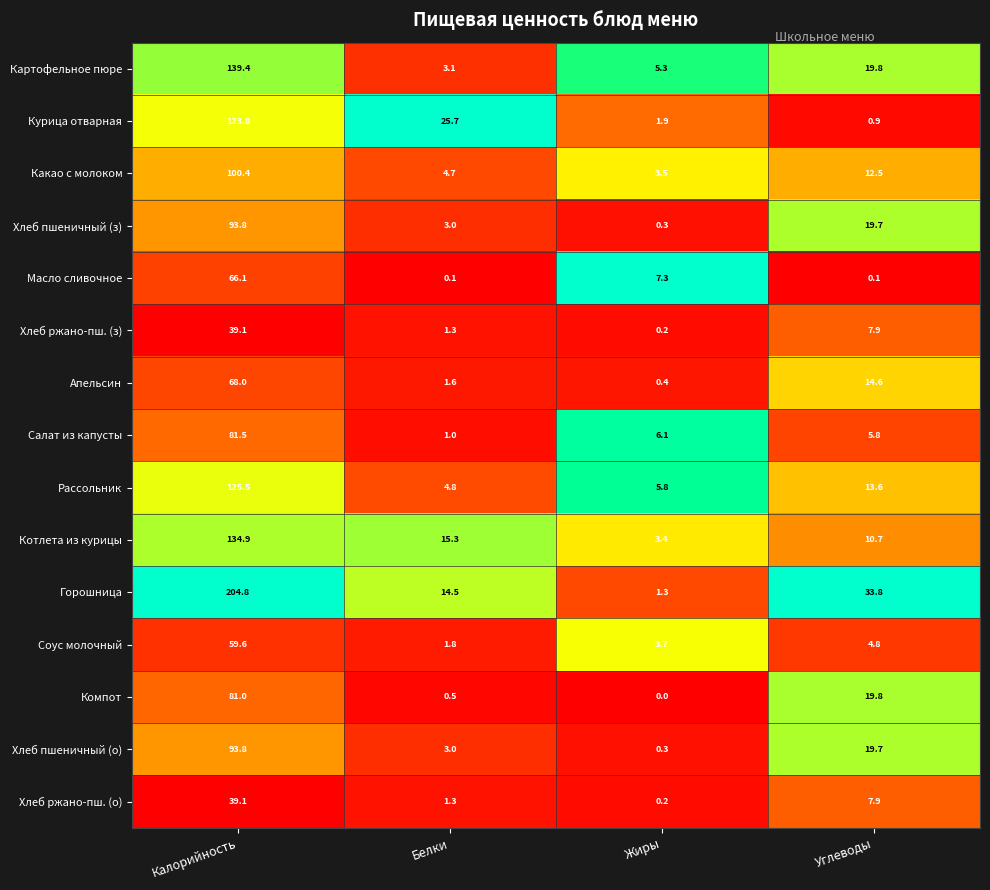

Is the value of Рассольник at Углеводы greater than the value of Хлеб ржано-пш. (з) at Калорийность?

No